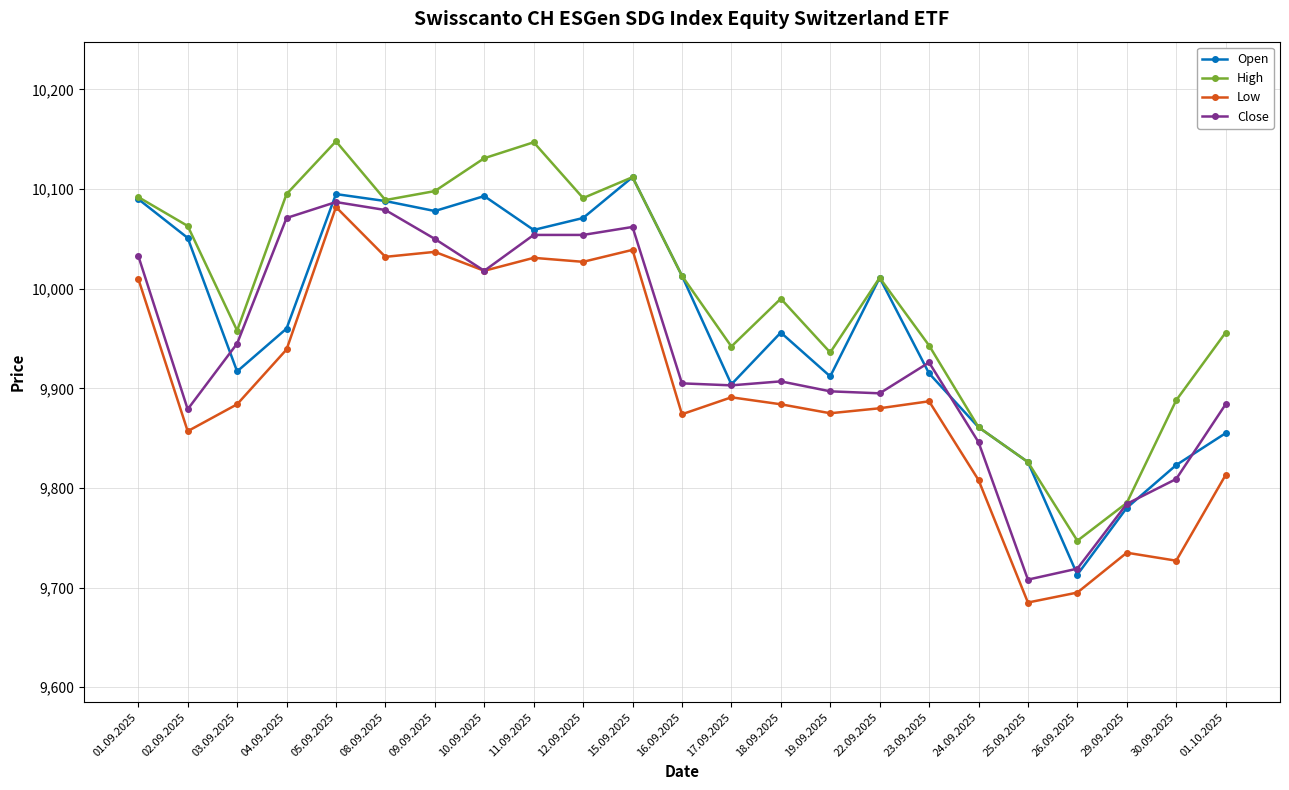

What is the difference between the maximum and minimum values in the High series?

401